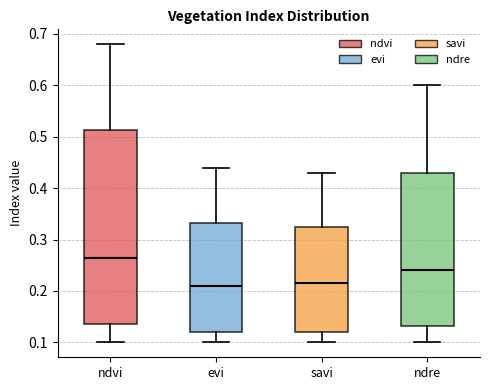

Reading left to right, read every box against the y-axis: the position of its median line, the range the box covers, and the ends of its whiskers. The values are not printed on the chart, so give them approximately, as read against the axis.

ndvi: median 0.27, box 0.14 to 0.51, whiskers 0.10 to 0.68
evi: median 0.21, box 0.12 to 0.33, whiskers 0.10 to 0.44
savi: median 0.22, box 0.12 to 0.33, whiskers 0.10 to 0.43
ndre: median 0.24, box 0.13 to 0.43, whiskers 0.10 to 0.60